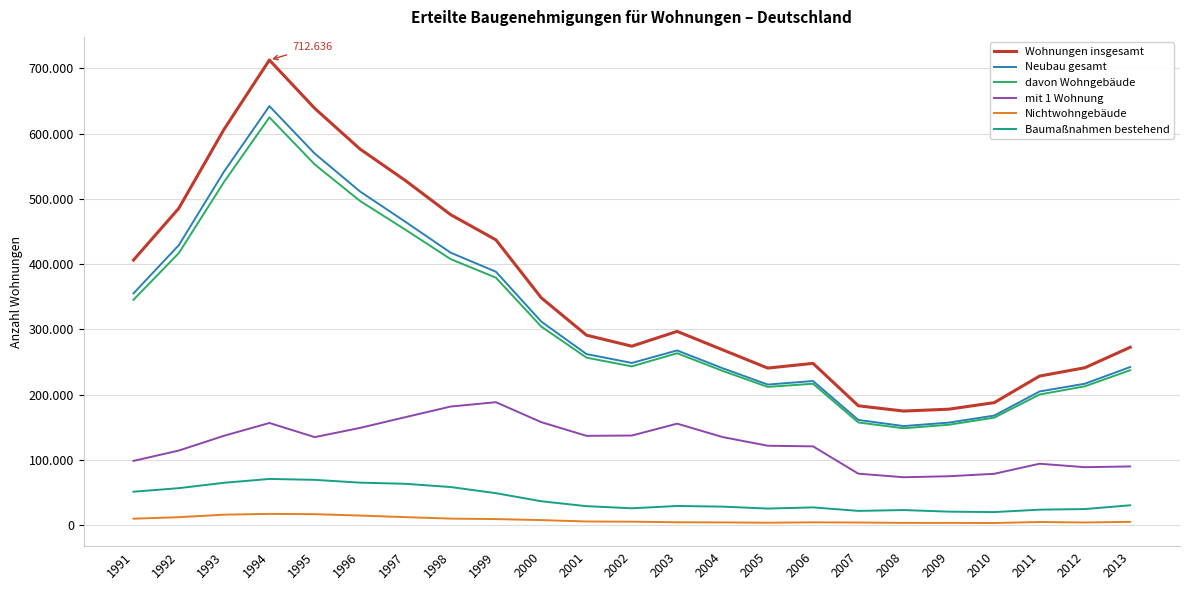

Is this an area chart (filled region under the line)?

No